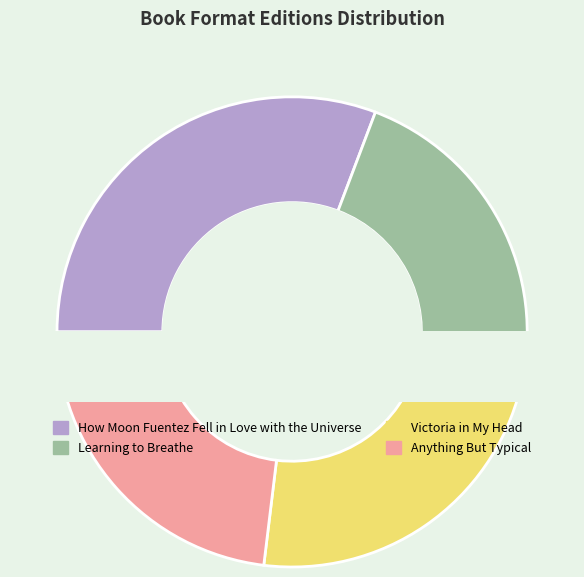

Is there a majority slice in this chart?

No